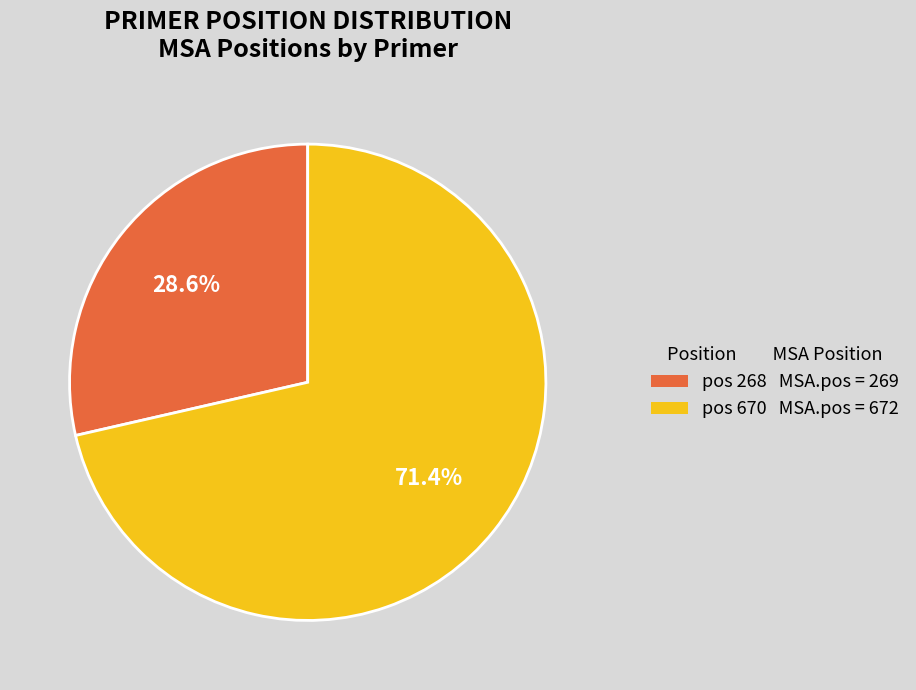

What is the majority slice?

pos 670 MSA.pos = 672